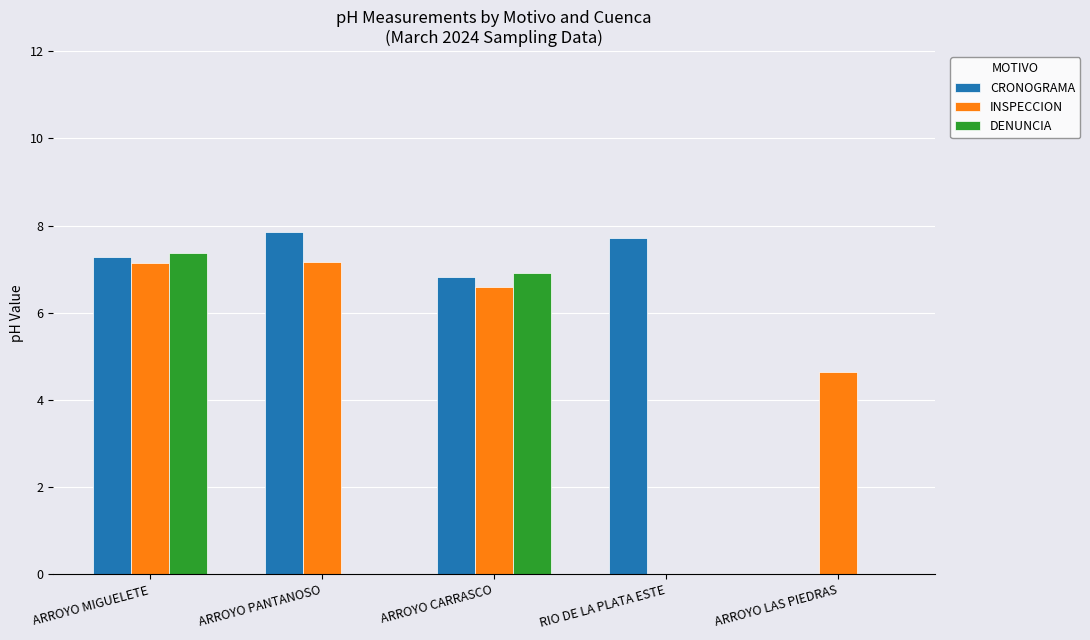

Which series changed the most between ARROYO MIGUELETE and ARROYO LAS PIEDRAS?

DENUNCIA